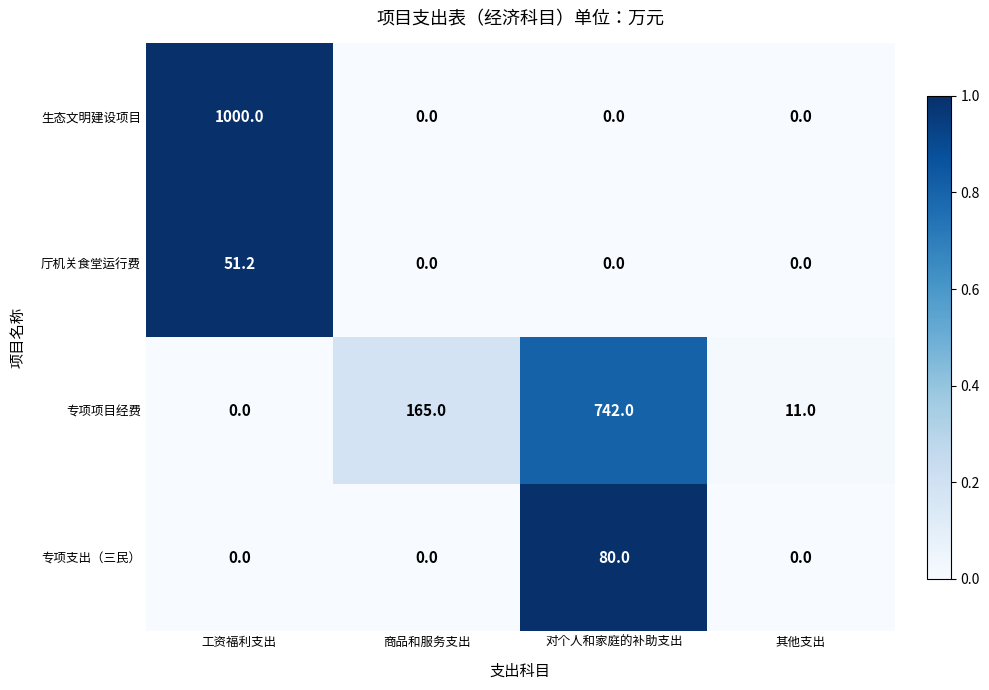

Is it true that 专项支出（三民） equals 0.0 at 工资福利支出?

True